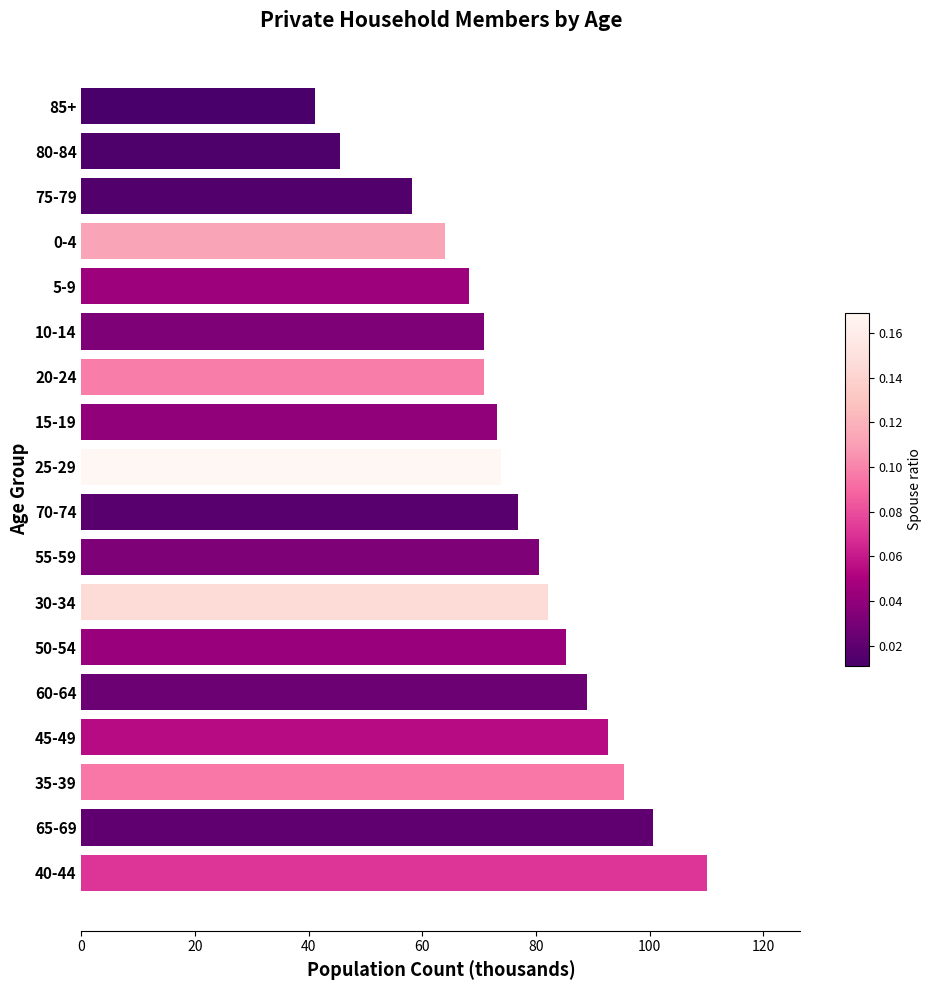

What is the approximate value at 50-54?

85.2